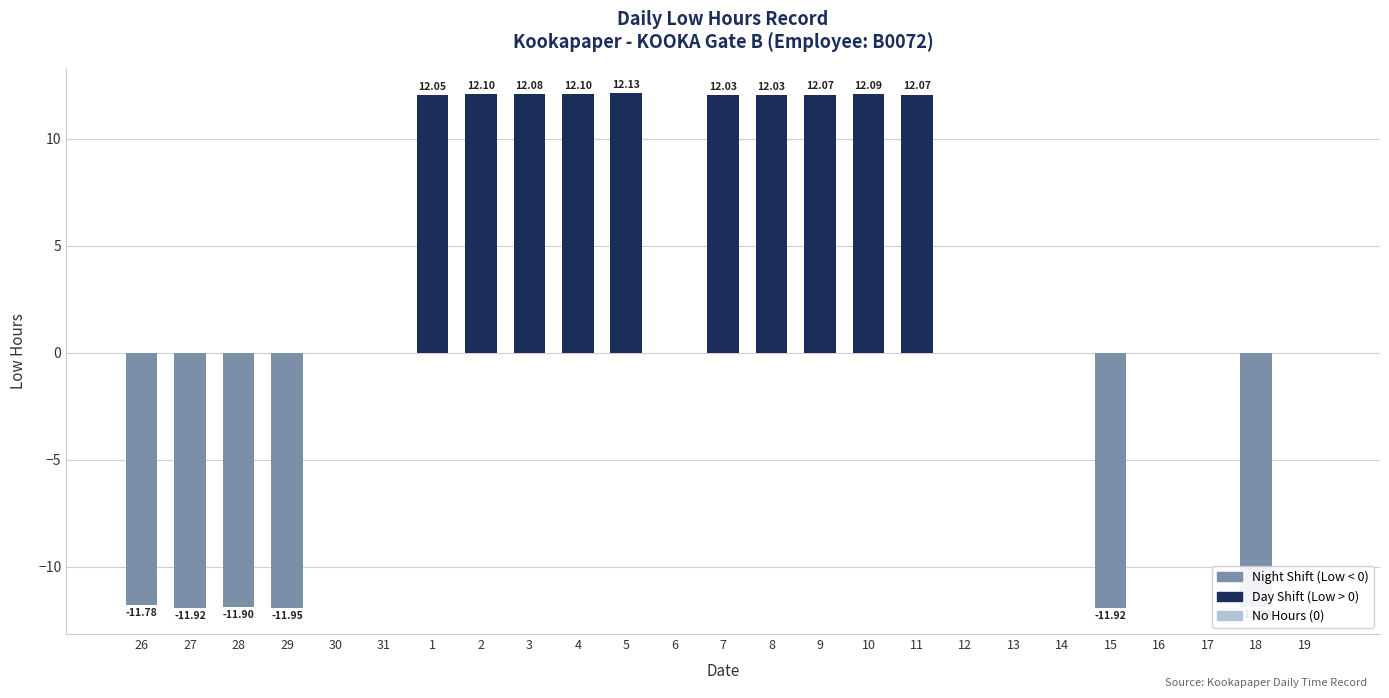

What is the sum of the values at 9 and 17?

12.1